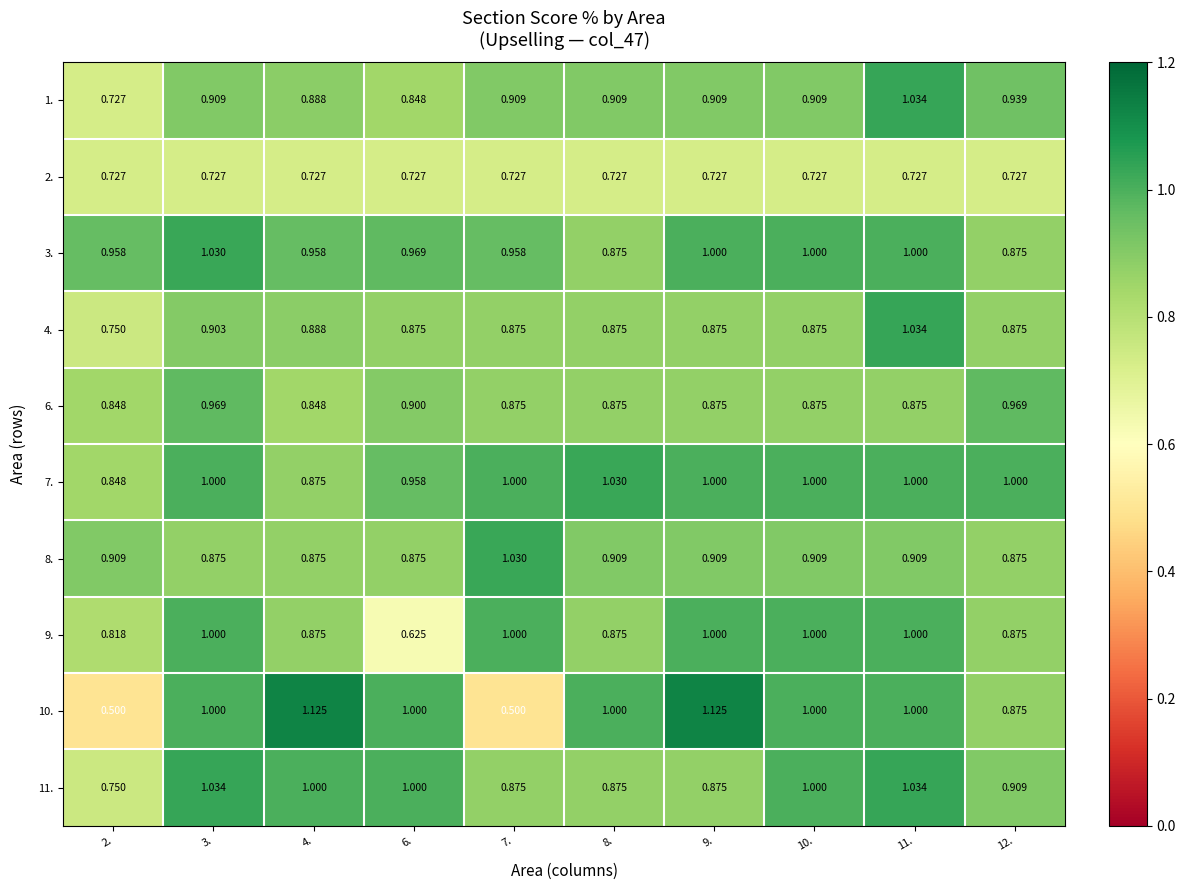

Is the value of 1. at 3. greater than the value of 2. at 12.?

Yes